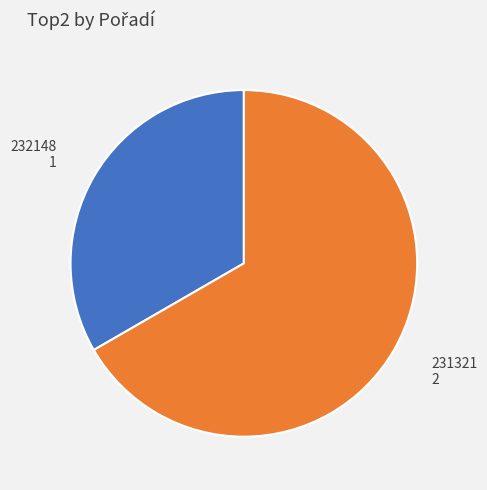

The 231321 slice represents 67% of the pie. True or false?

True